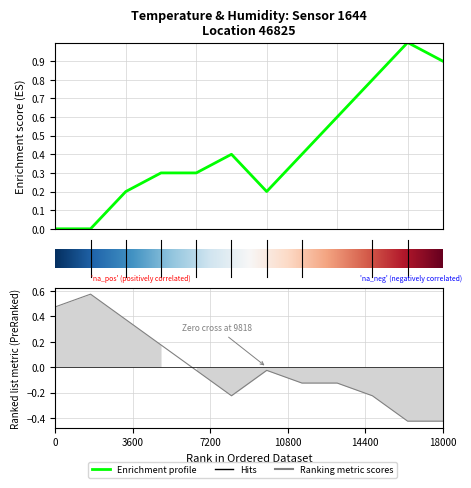

What is the greatest value displayed?

0.6